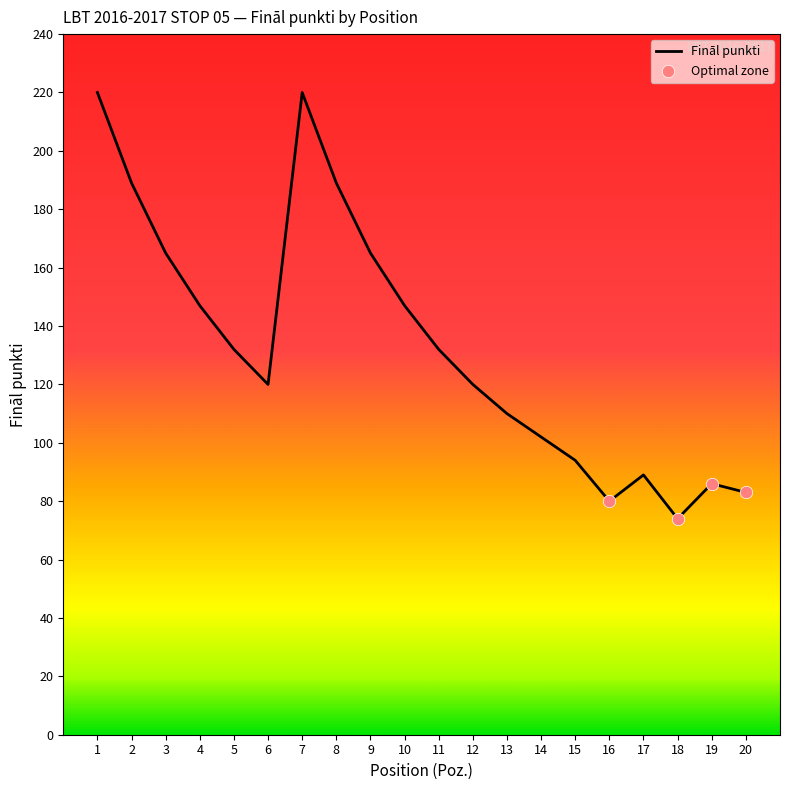

Which has a higher value, 2 or 11?

2